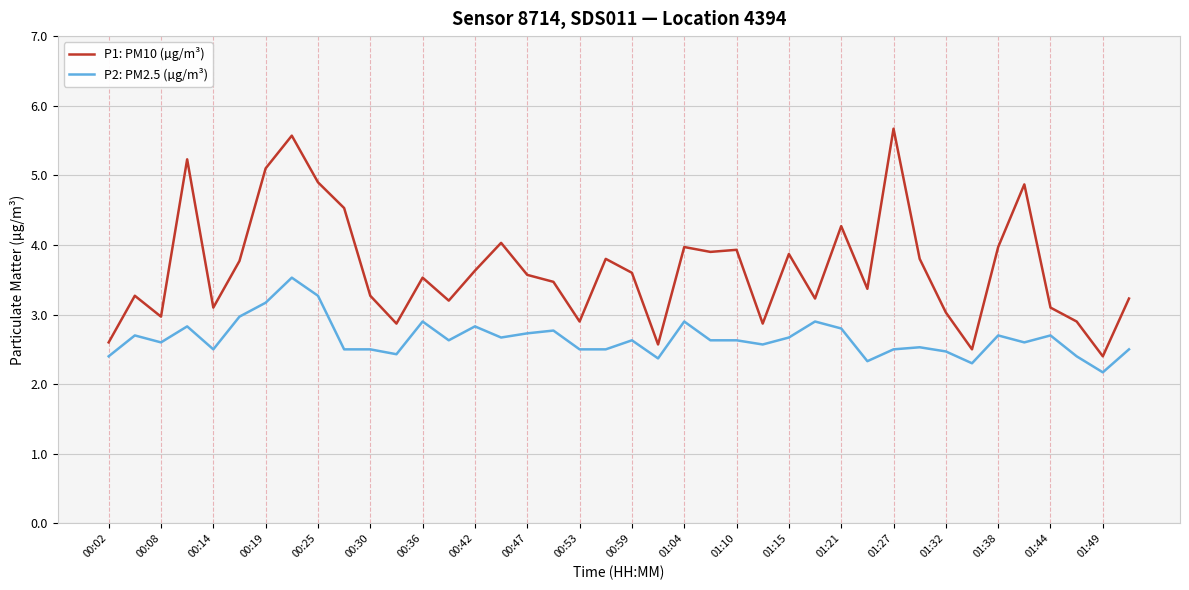

What is the greatest value displayed?

5.7